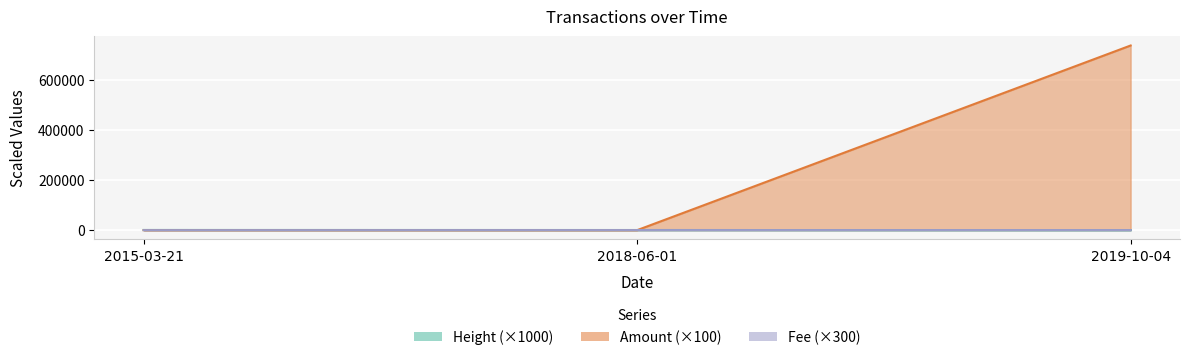

How many lines are shown in the chart?

3